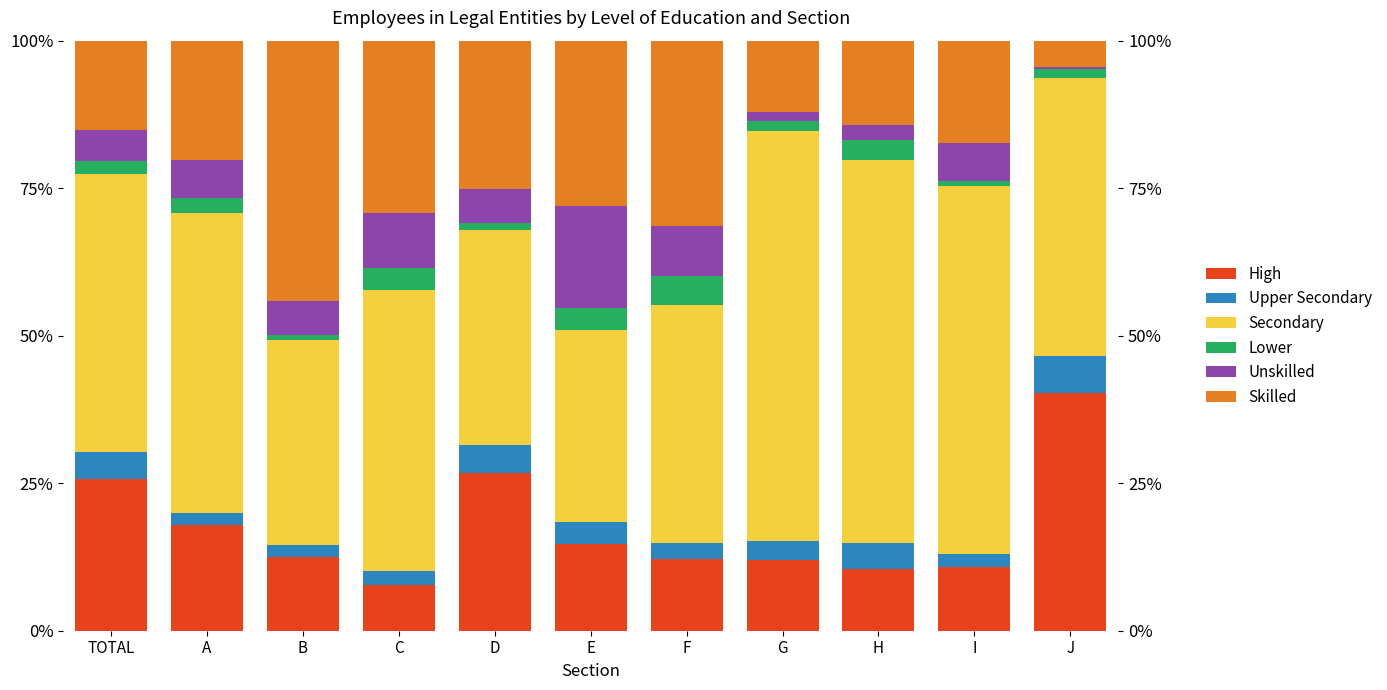

Reading left to right, extract all data points from this chart.

High: TOTAL=25.8	A=18.0	B=12.5	C=7.8	D=26.7	E=14.7	F=12.1	G=12.0	H=10.5	I=10.9	J=40.3
Upper Secondary: TOTAL=4.5	A=2.0	B=2.0	C=2.3	D=4.8	E=3.6	F=2.8	G=3.2	H=4.4	I=2.1	J=6.3
Secondary: TOTAL=47.2	A=50.9	B=34.7	C=47.6	D=36.4	E=32.6	F=40.2	G=69.5	H=64.9	I=62.5	J=47.1
Lower: TOTAL=2.1	A=2.5	B=0.8	C=3.8	D=1.3	E=3.6	F=5.1	G=1.7	H=3.5	I=0.8	J=1.6
Unskilled: TOTAL=5.3	A=6.4	B=5.7	C=9.3	D=5.8	E=17.4	F=8.4	G=1.5	H=2.5	I=6.4	J=0.4
Skilled: TOTAL=15.2	A=20.3	B=44.1	C=29.3	D=25.1	E=28.0	F=31.4	G=12.1	H=14.3	I=17.3	J=4.4